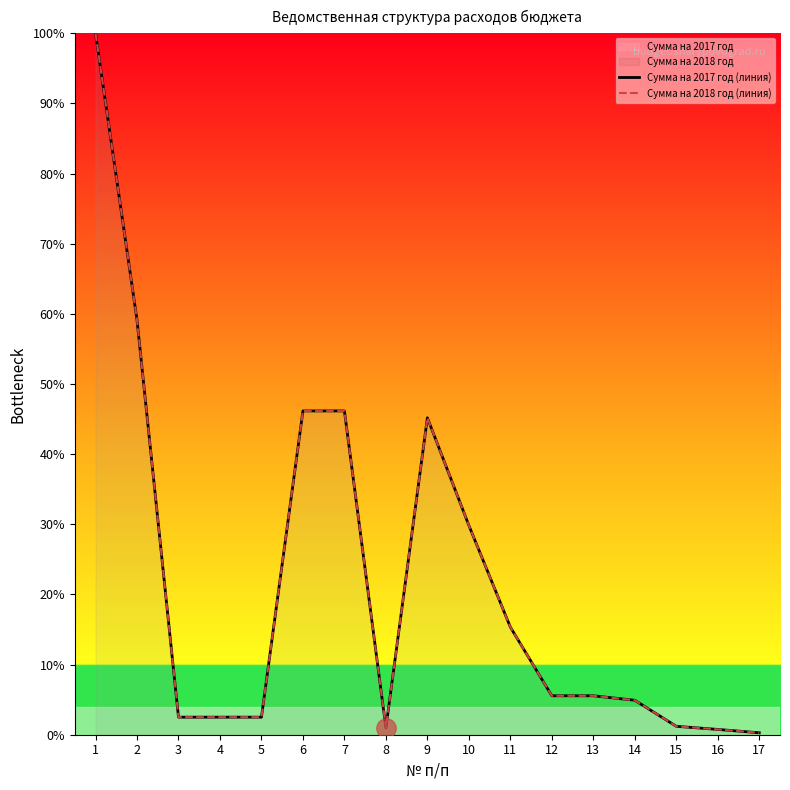

How many interior local peaks does the Сумма на 2018 год (линия) series have?

1